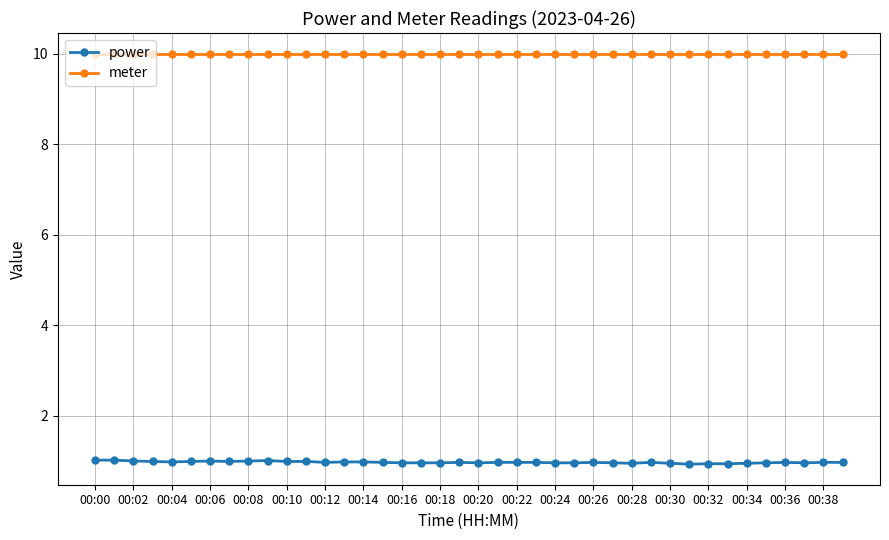

List the series in order of their overall mean, highest first.

meter, power